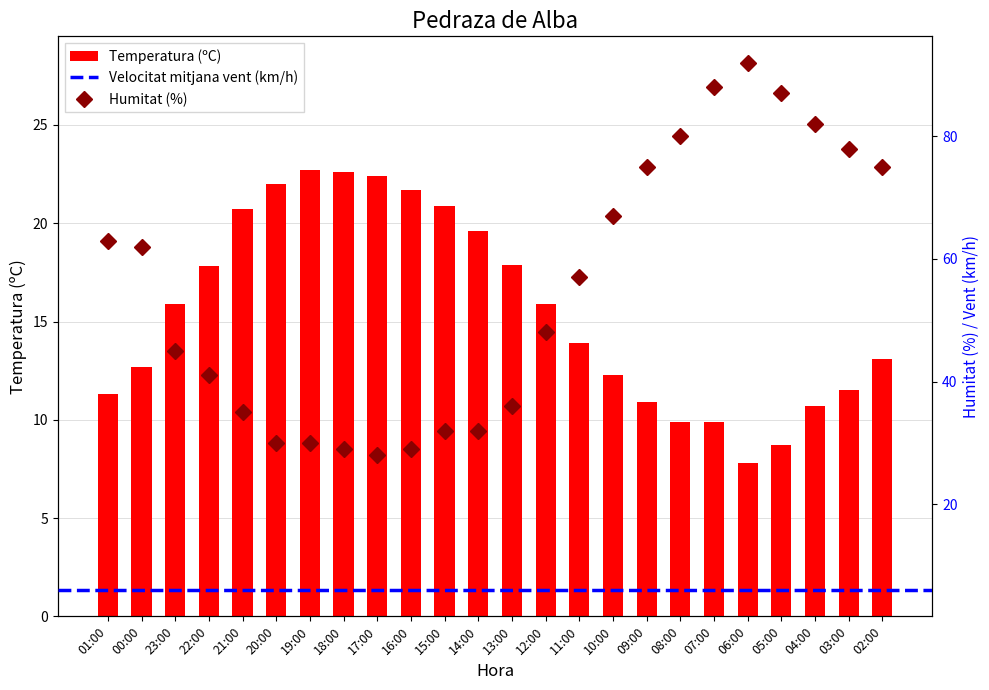

Which label corresponds to the smallest value in the chart?

06:00